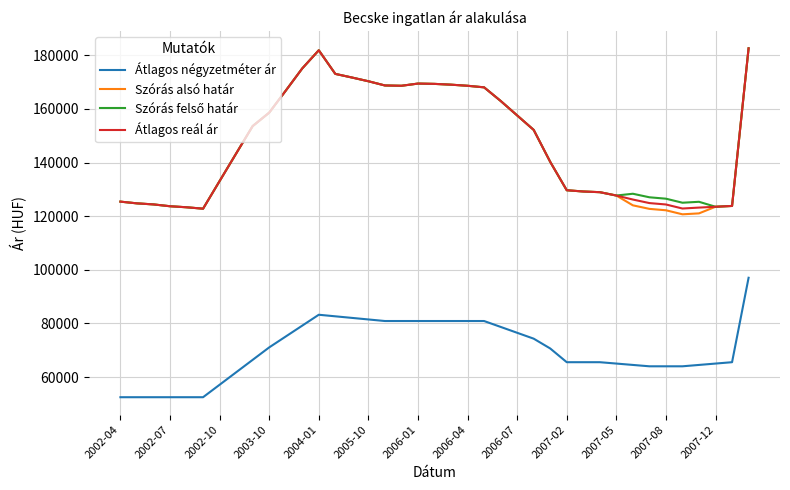

Which series has the largest range (max minus min)?

Szórás alsó határ